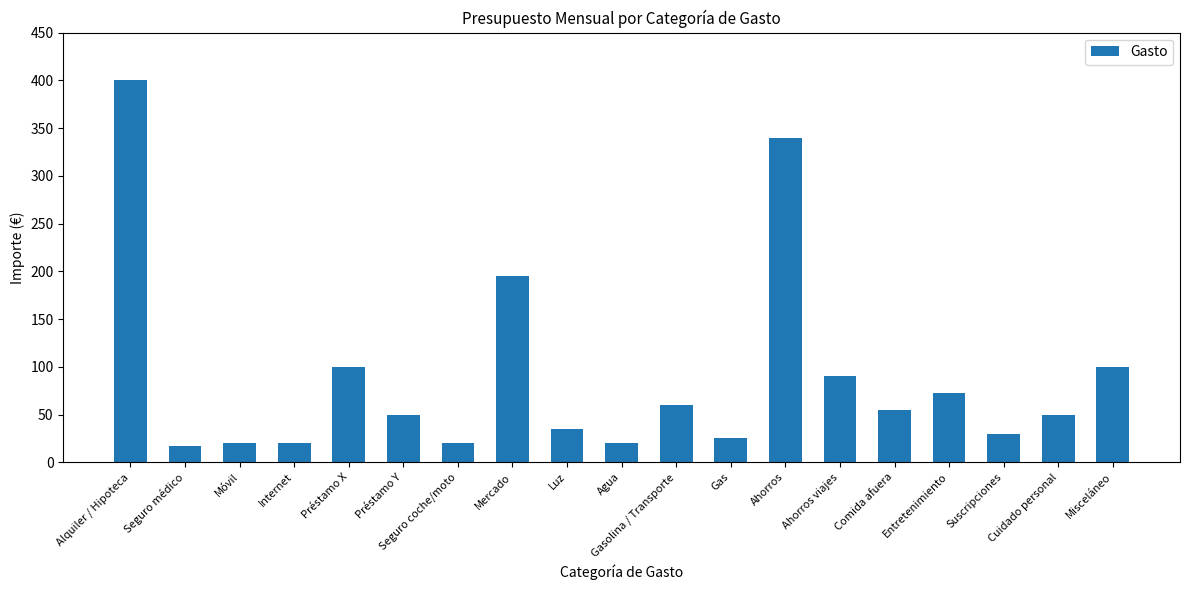

What is the difference between the second highest and minimum values?

323